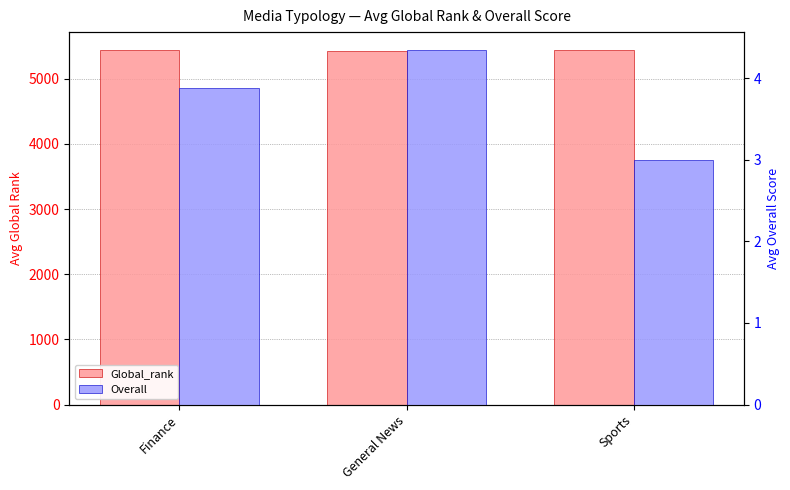

Reading left to right, what are all the values shown in this chart?

Global_rank: 5435.5	5427.6	5441.4
Overall: 3.9	4.3	3.0